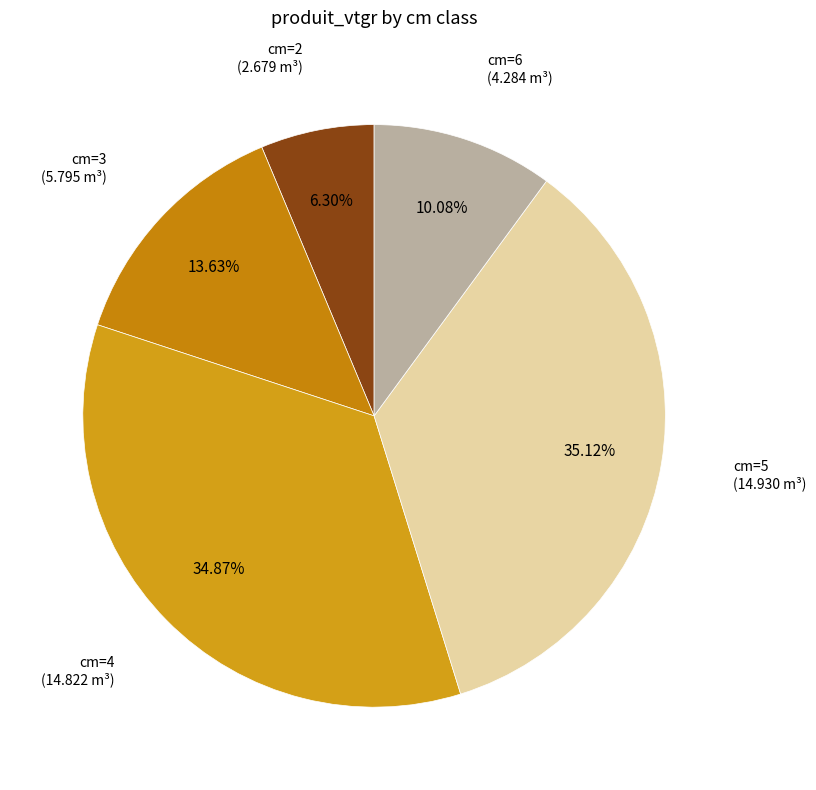

How many segments does this pie chart have?

5